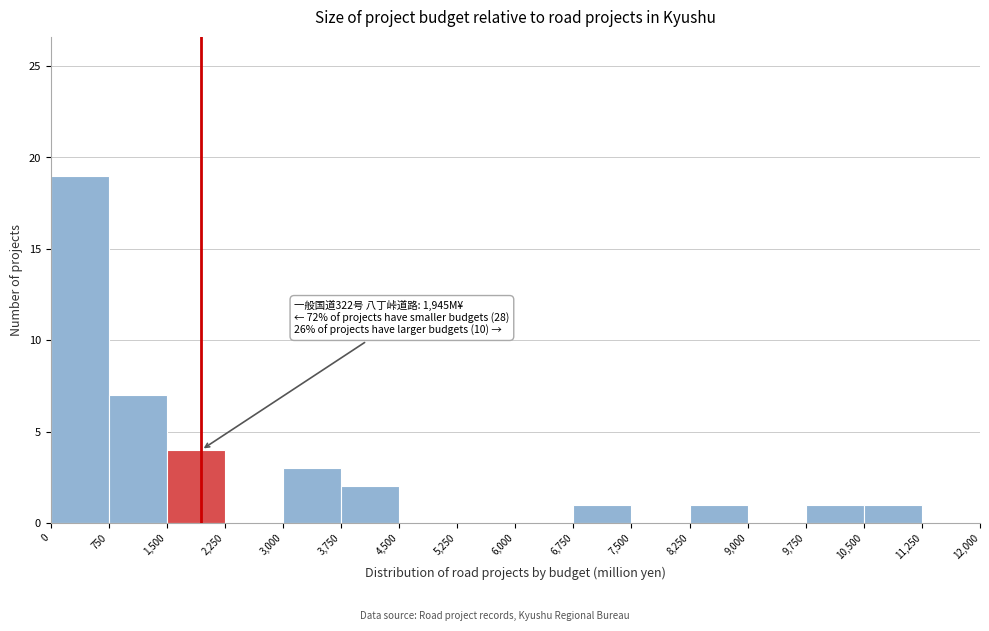

Over which range of the x-axis is the bar tallest?

0 to 750